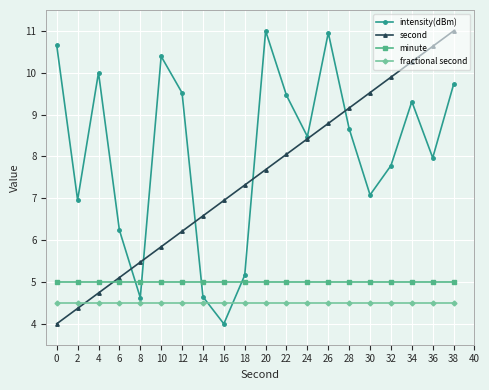

What is the value of the minute point at the 1st from the left?

5.0